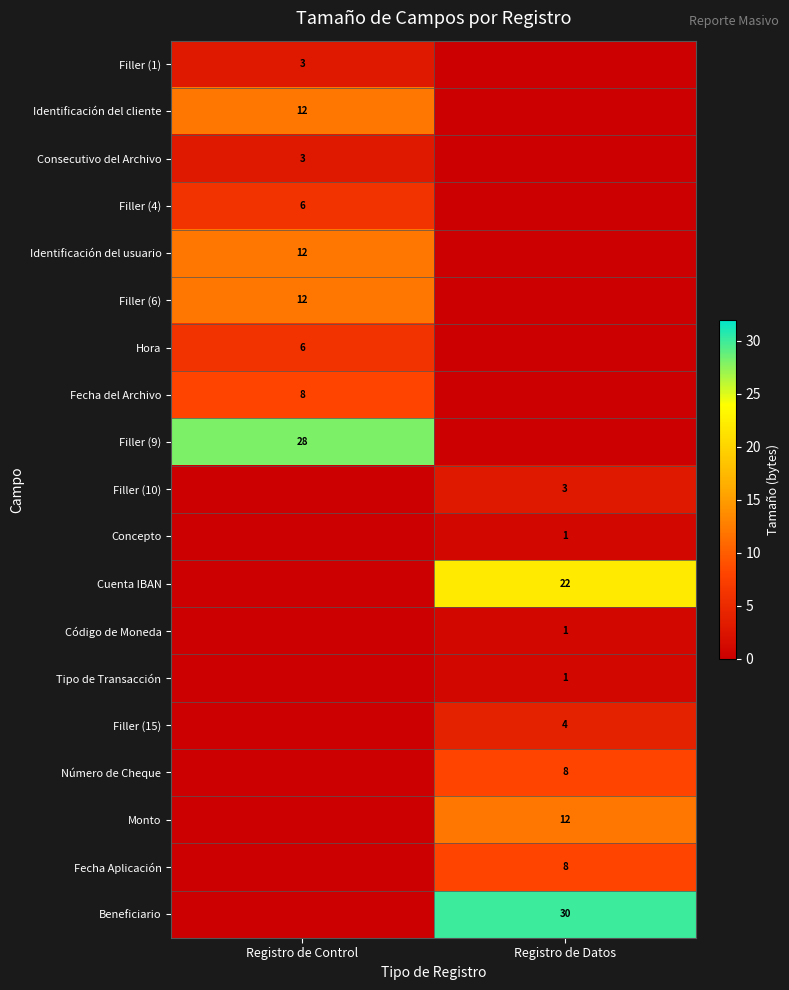

The Beneficiario series shows 17 at Registro de Datos. True or false?

False